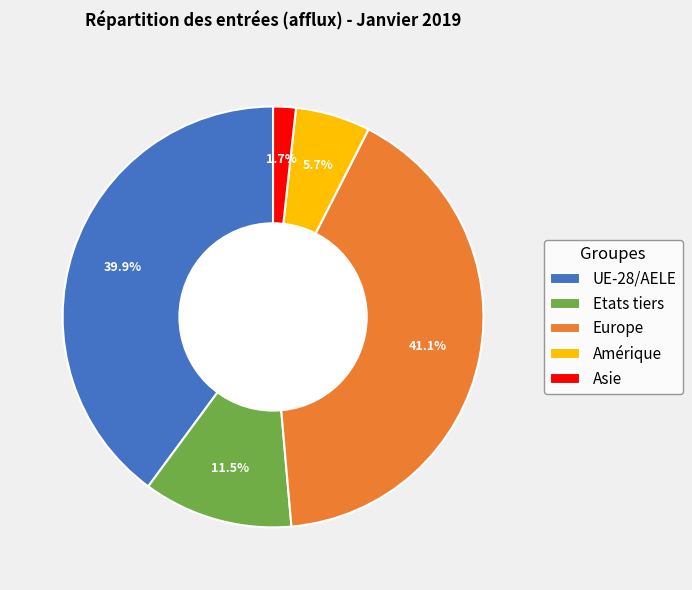

Rank the categories by value from lowest to highest.

Asie, Amérique, Etats tiers, UE-28/AELE, Europe